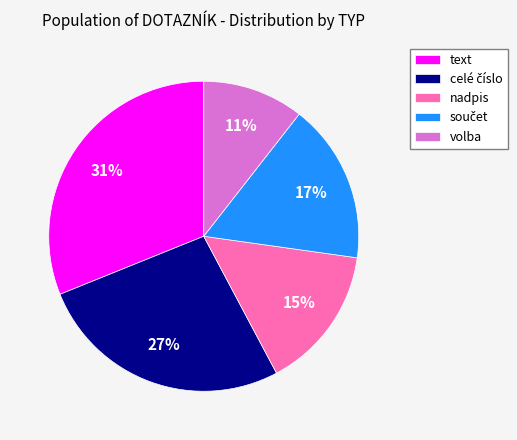

What is the largest slice in the pie chart?

text